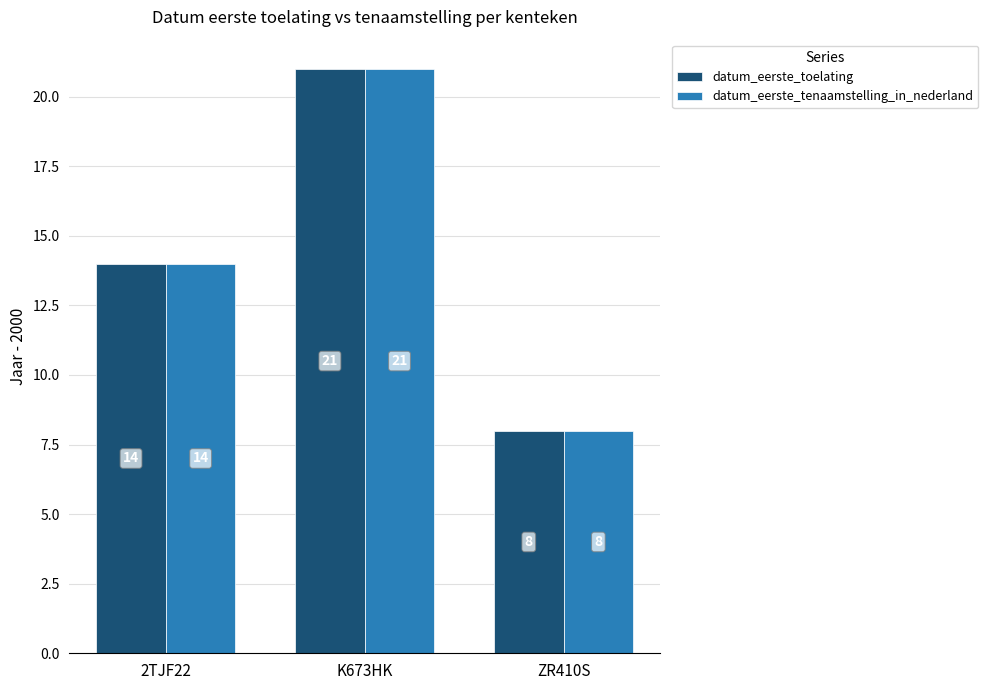

Which category has the lowest value across all series?

ZR410S